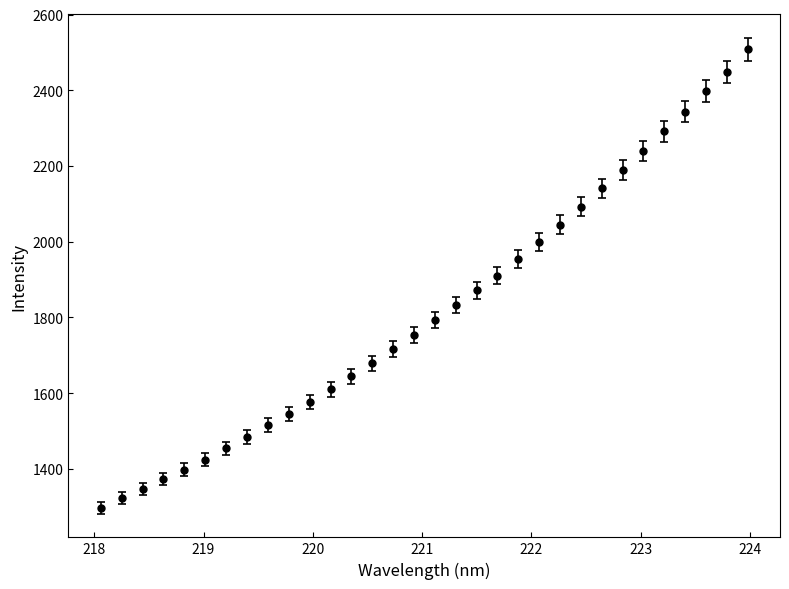

What is the value of the 30th point from the left?

2397.5